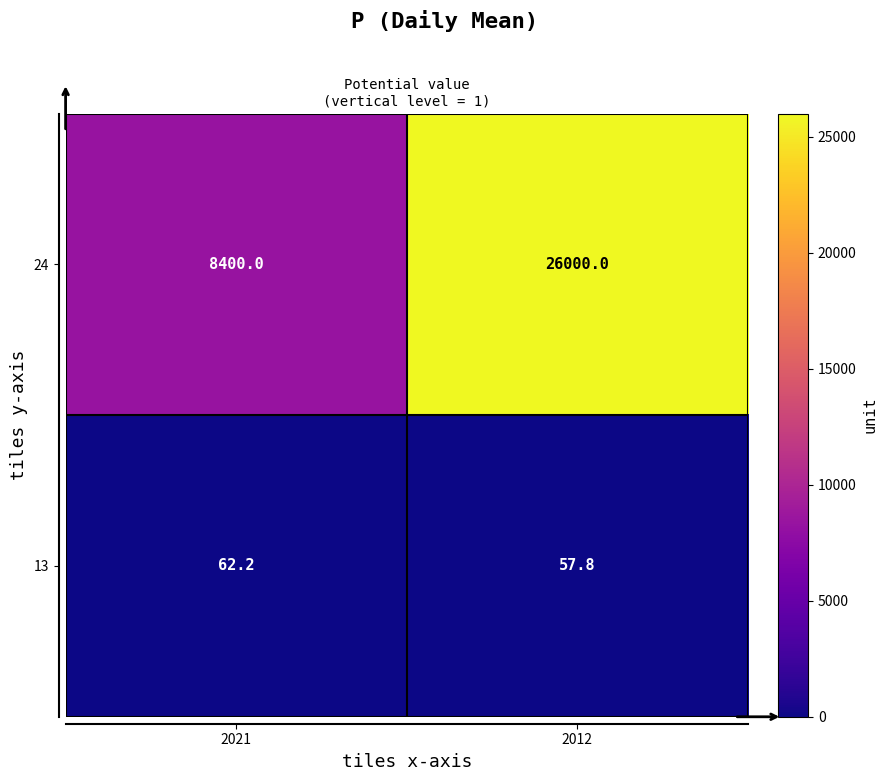

At which category is the sum across all series the highest?

2012